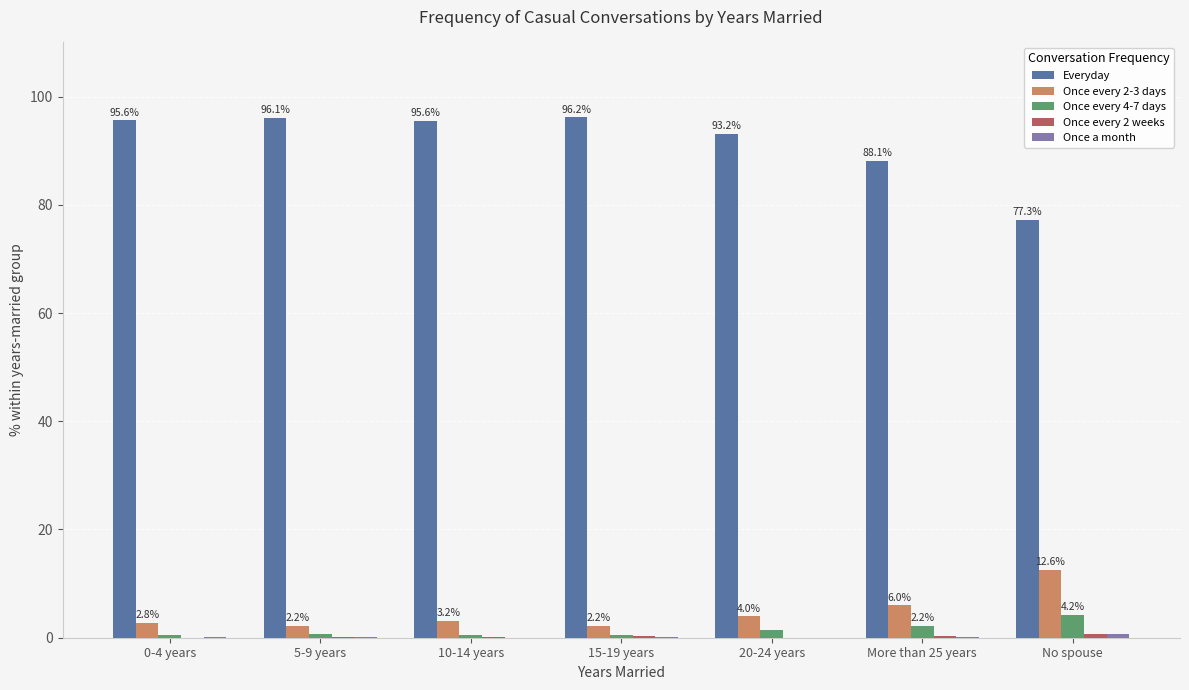

How many groups of bars are there?

7